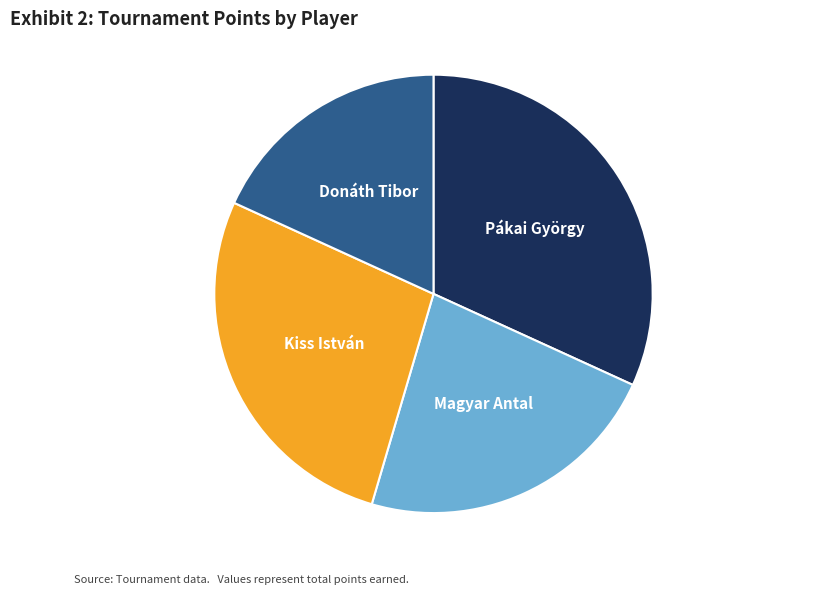

Is there any slice that represents more than half of the pie?

No